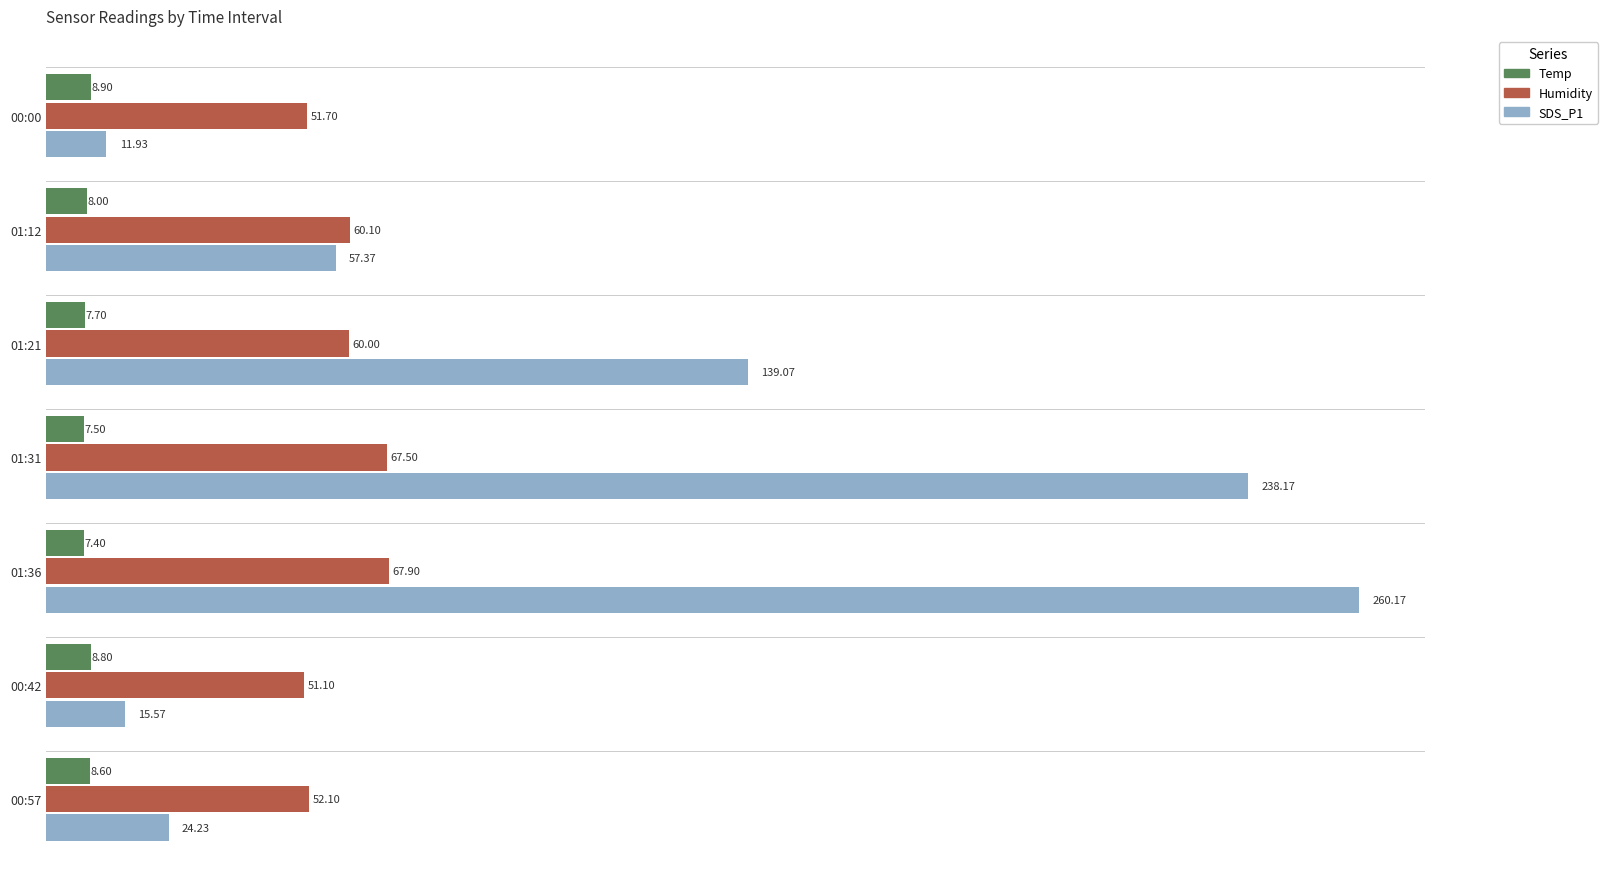

Which series has the largest total across all categories?

SDS_P1